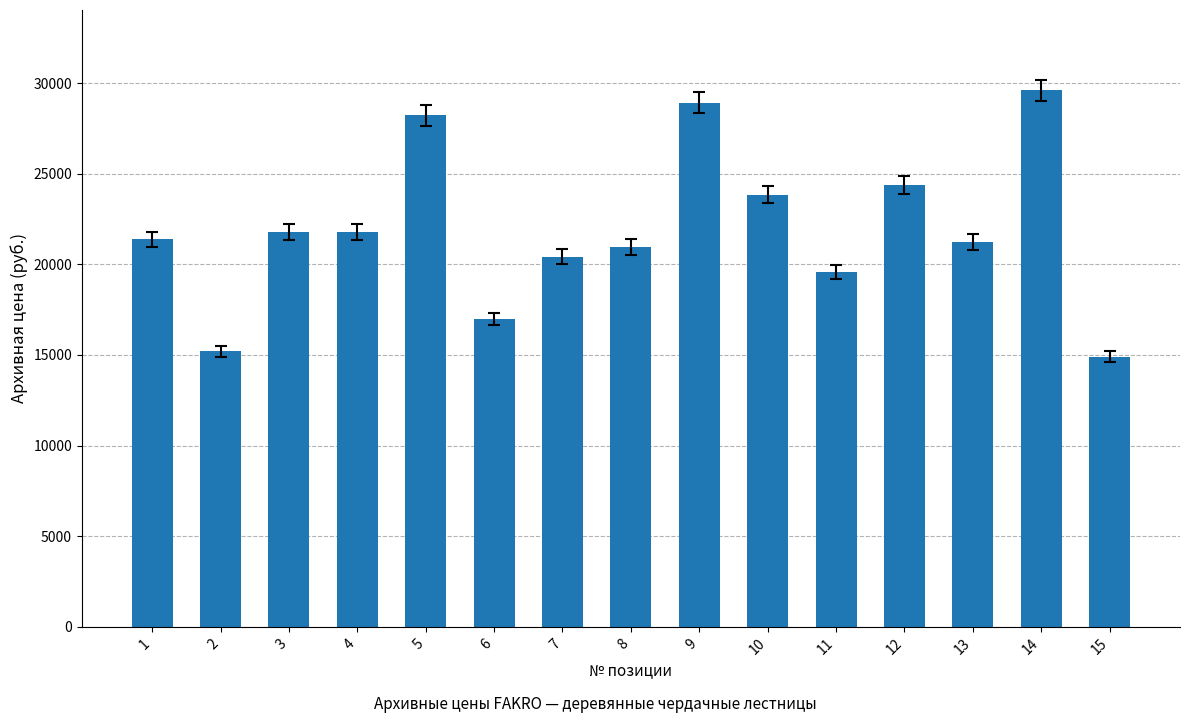

What is the greatest value displayed?

29595